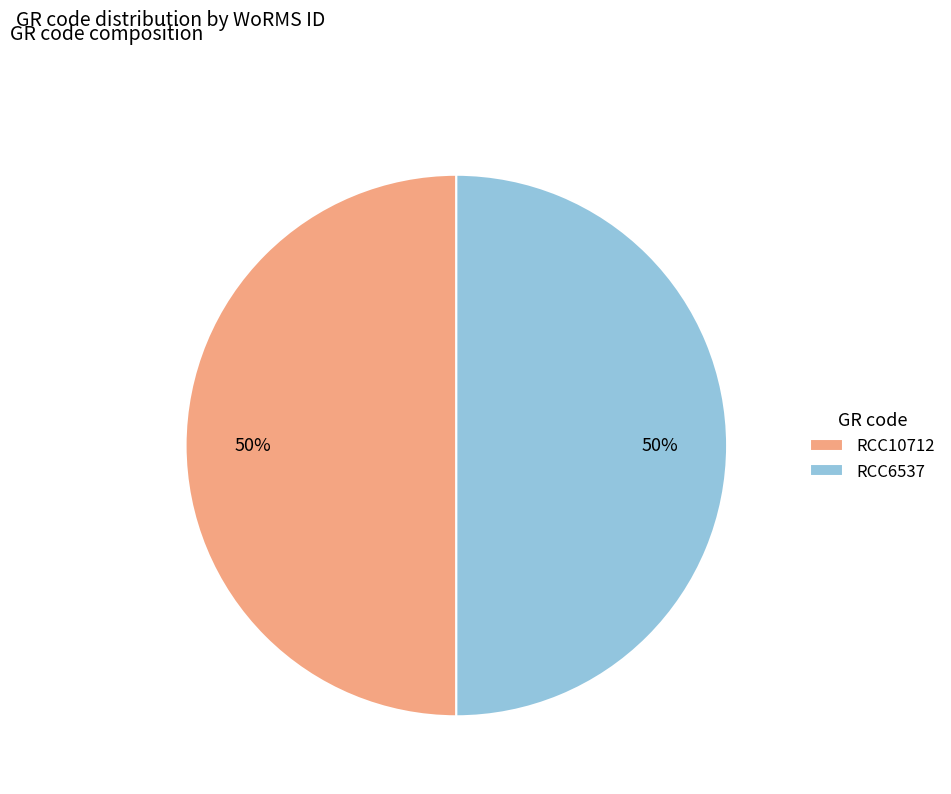

Is it true that RCC6537 is 50% of the pie?

True